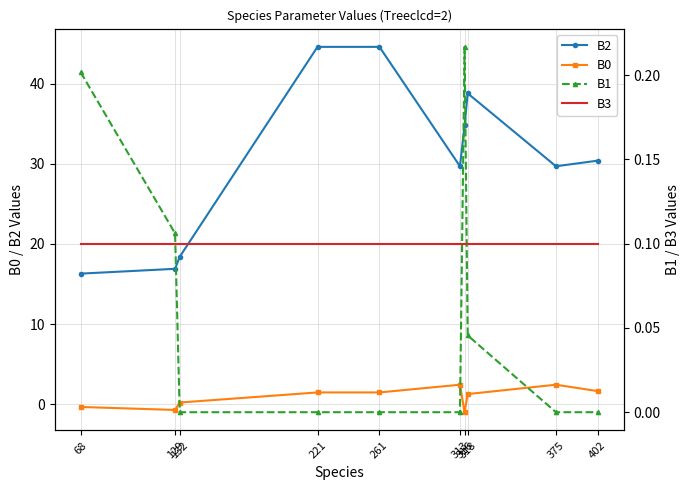

Is the value of B1 at 402 greater than the value of B2 at 402?

No